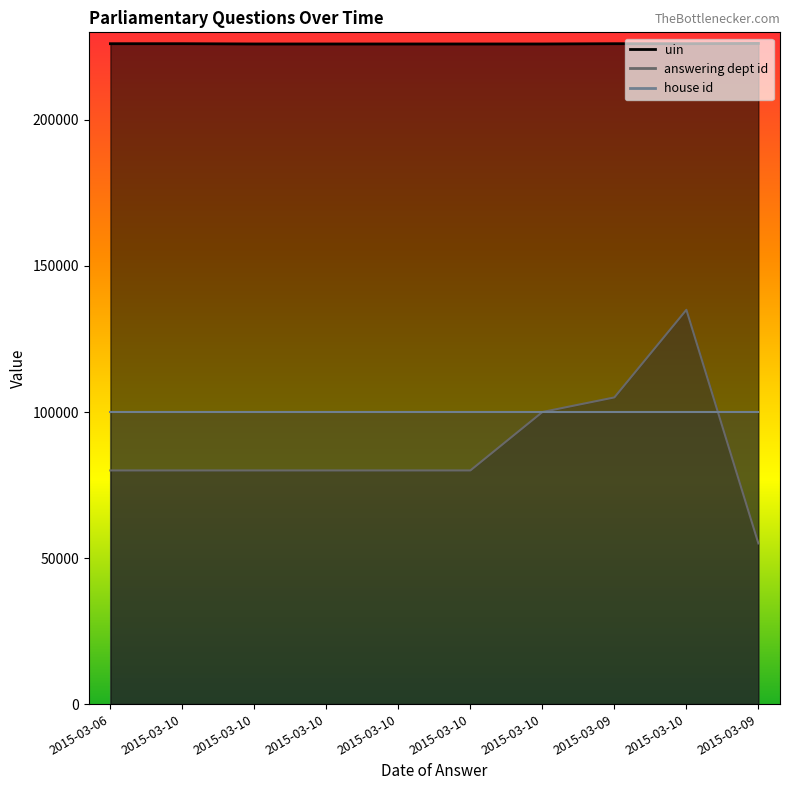

Where does the answering dept id series first go above 80000?

2015-03-10